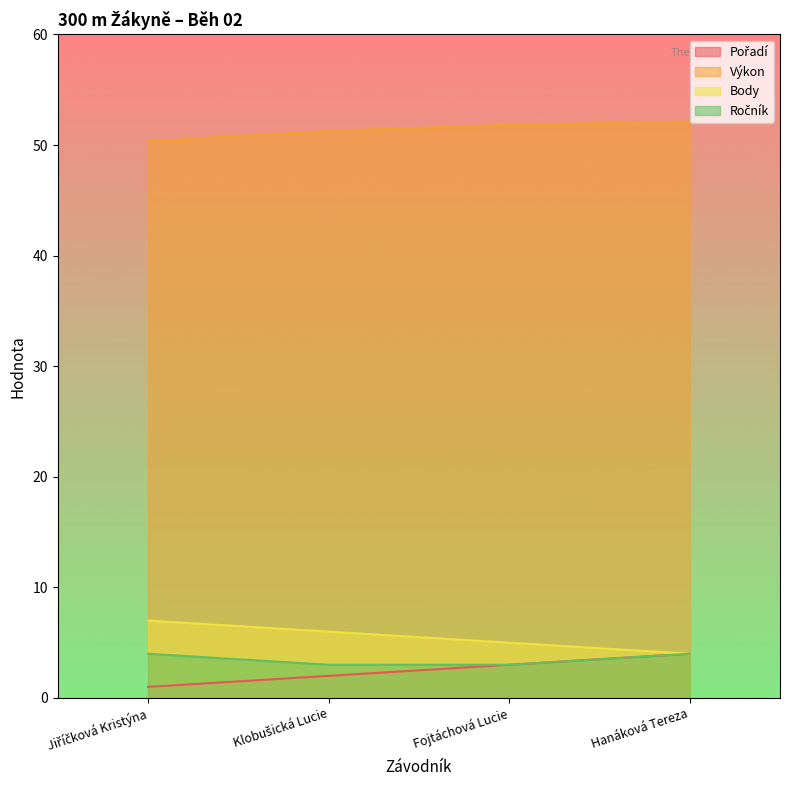

Count the number of data series in this chart.

4